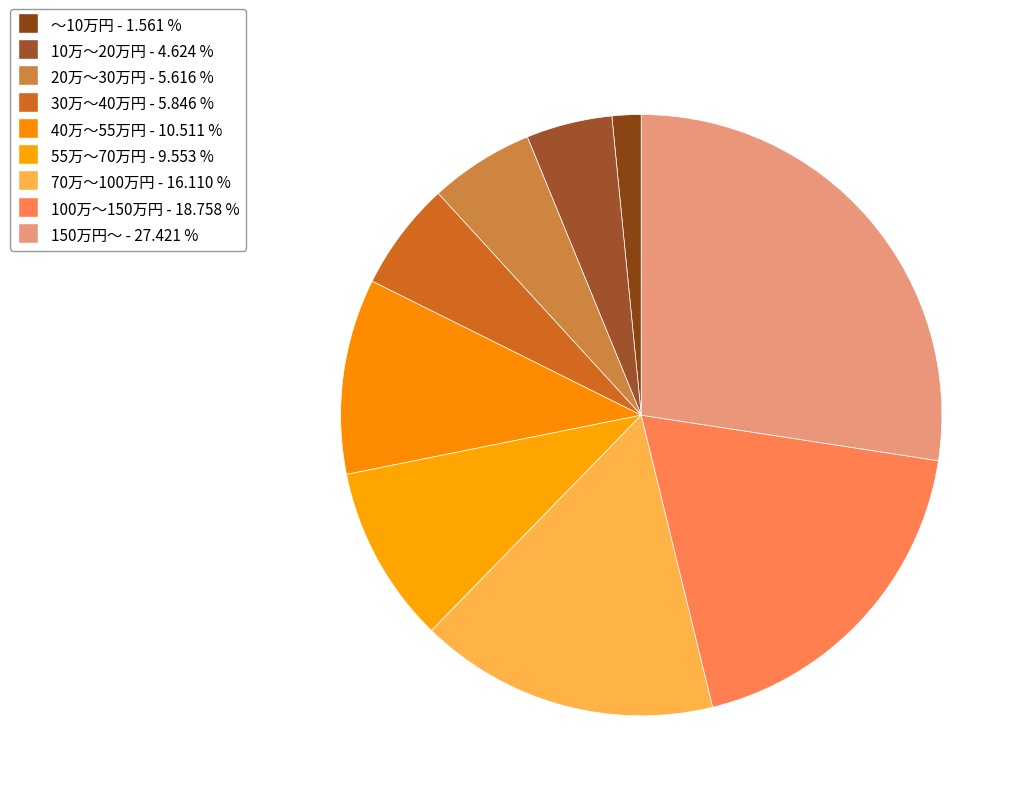

Is it true that 55万～70万円 is 17% of the pie?

False